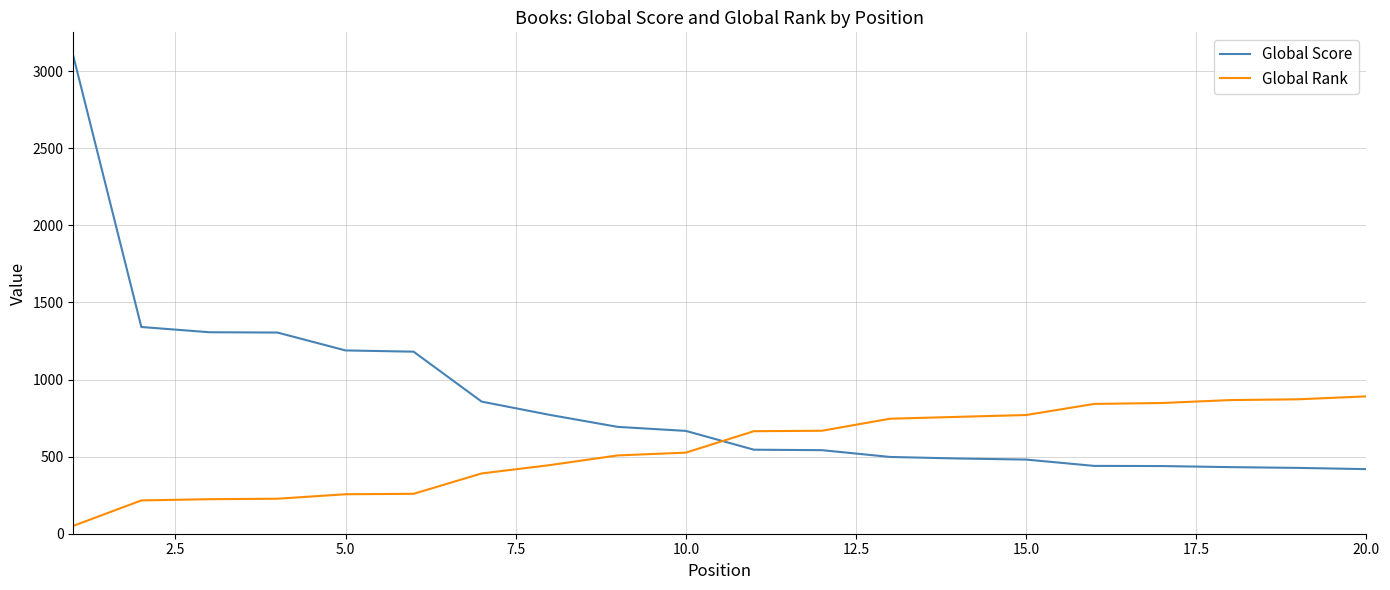

Which series has the largest total across all categories?

Global Score